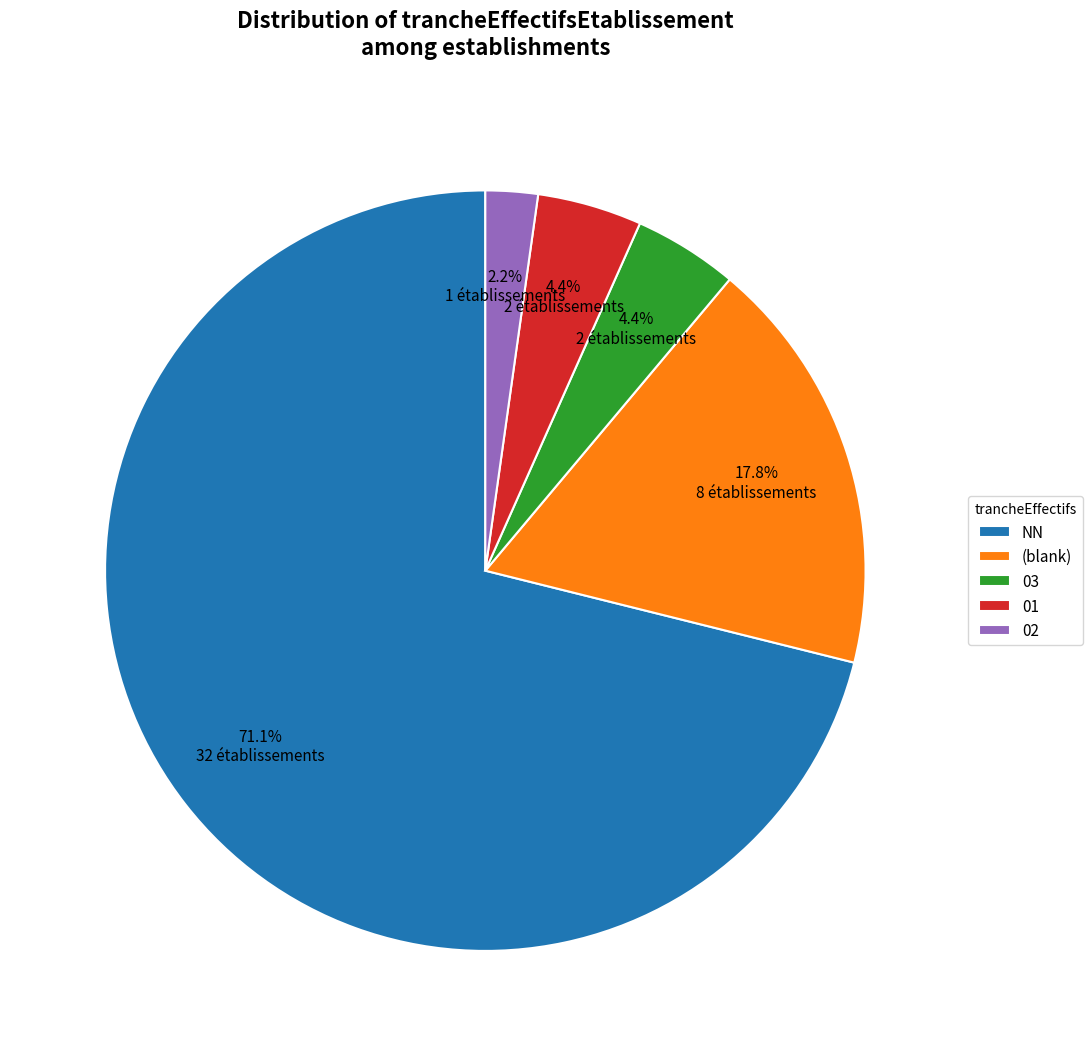

How much of the chart is everything except 03?

95.6%